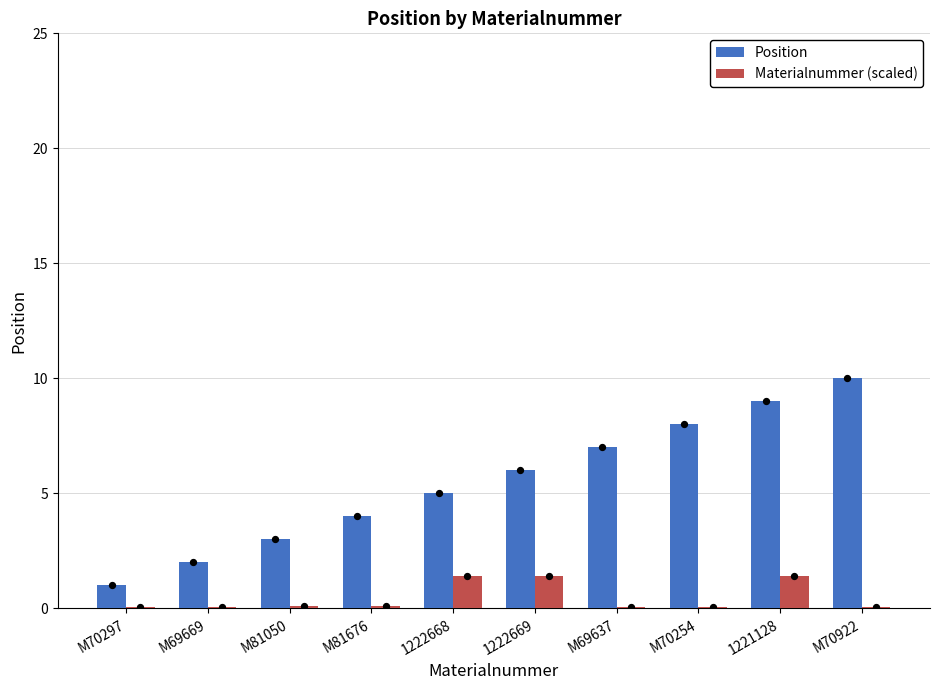

What are all the series names shown in the legend?

Position, Materialnummer (scaled)